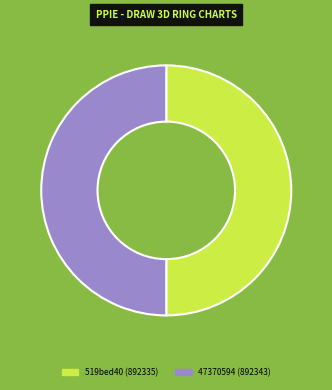

Combined, do 519bed40 (892335) and 47370594 (892343) account for over 50%?

Yes